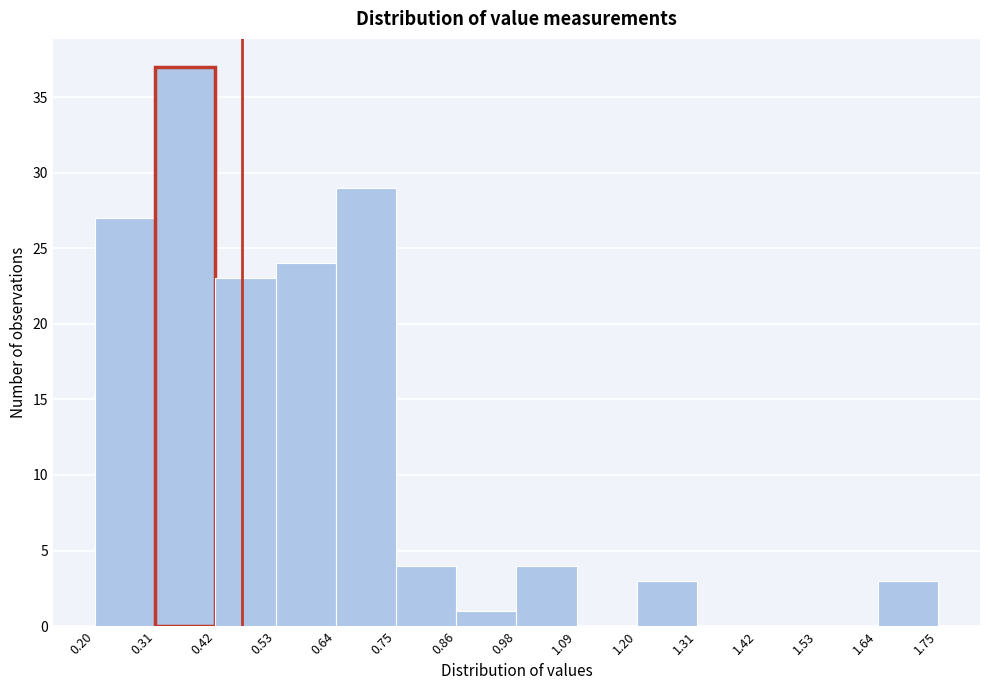

What is the height of the bar covering 0.20 to 0.31 on the x-axis? The values are not printed on the chart, so give them approximately, as read against the axis.

27